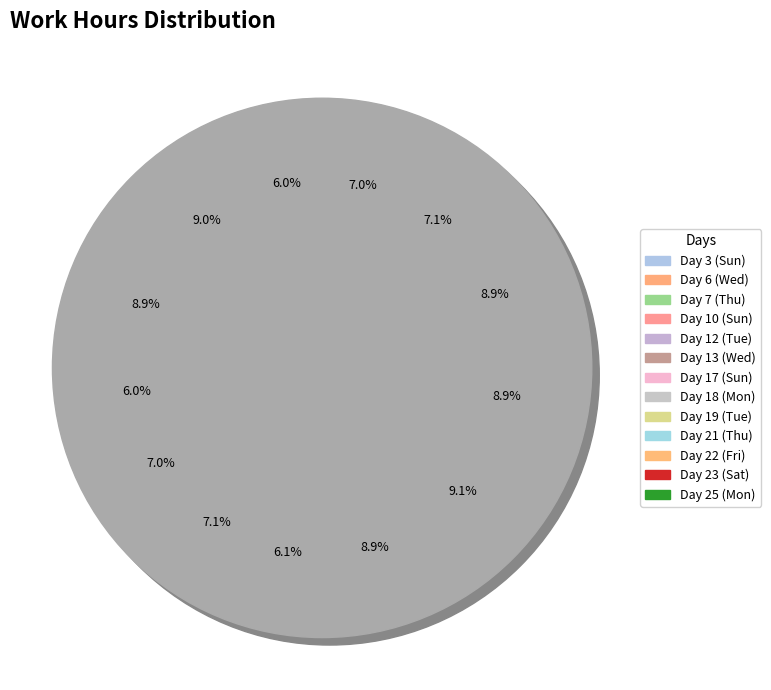

Approximately how many times larger is the value at Day 25 (Mon) compared to Day 19 (Tue)?

0.8